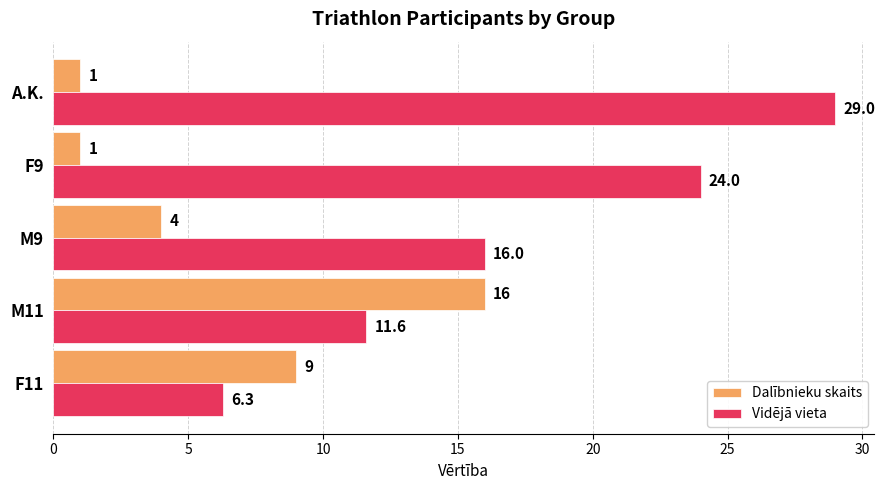

Between F11 and M11, which series saw the biggest shift?

Dalībnieku skaits